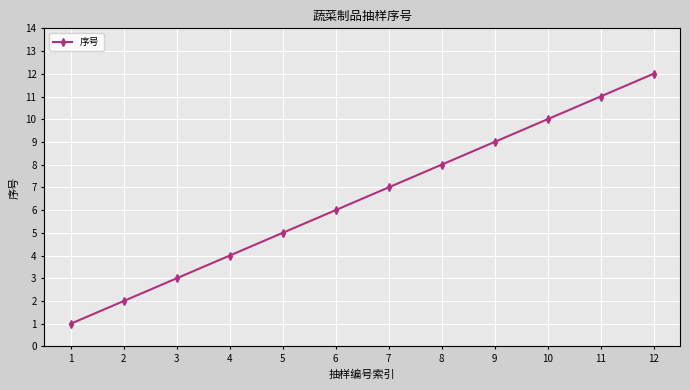

Reading left to right, extract all data points from this chart.

1	2	3	4	5	6	7	8	9	10	11	12